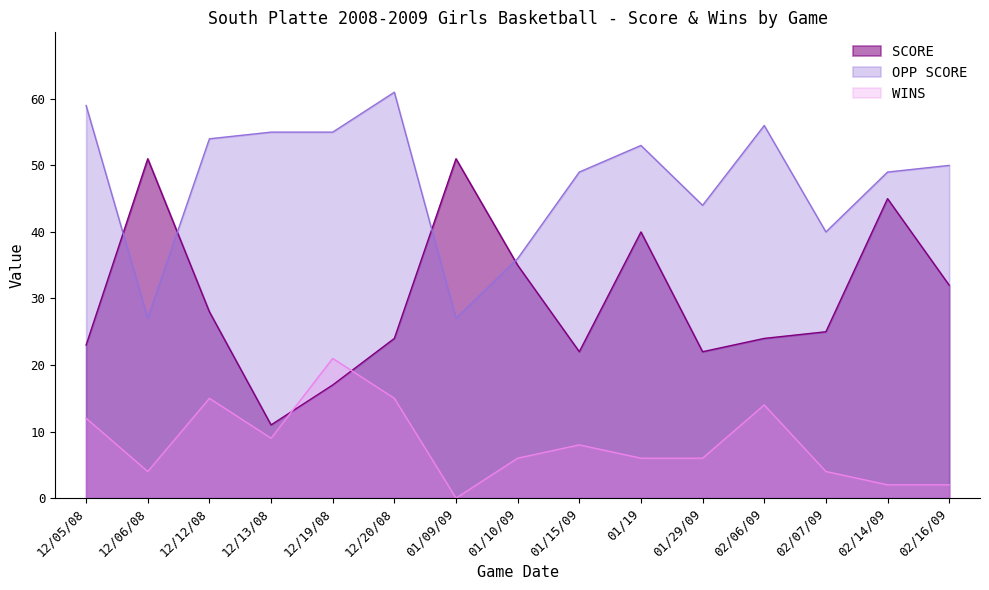

Between 12/19/08 and 02/06/09, which is larger?

02/06/09